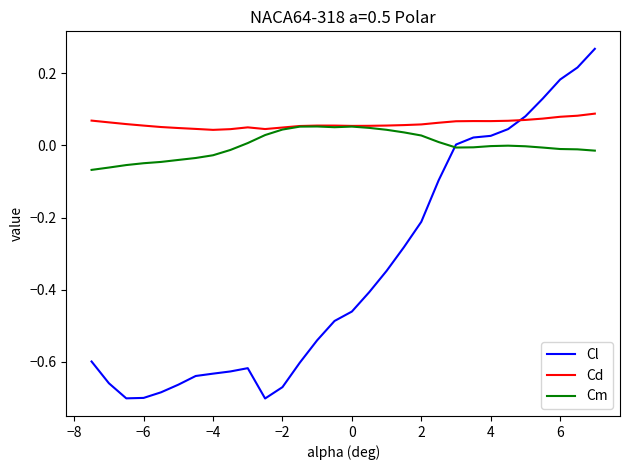

Does the chart display data point markers on the line(s)?

No